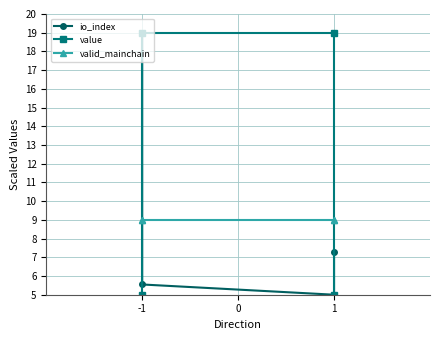

What is the smallest value displayed?

5.0